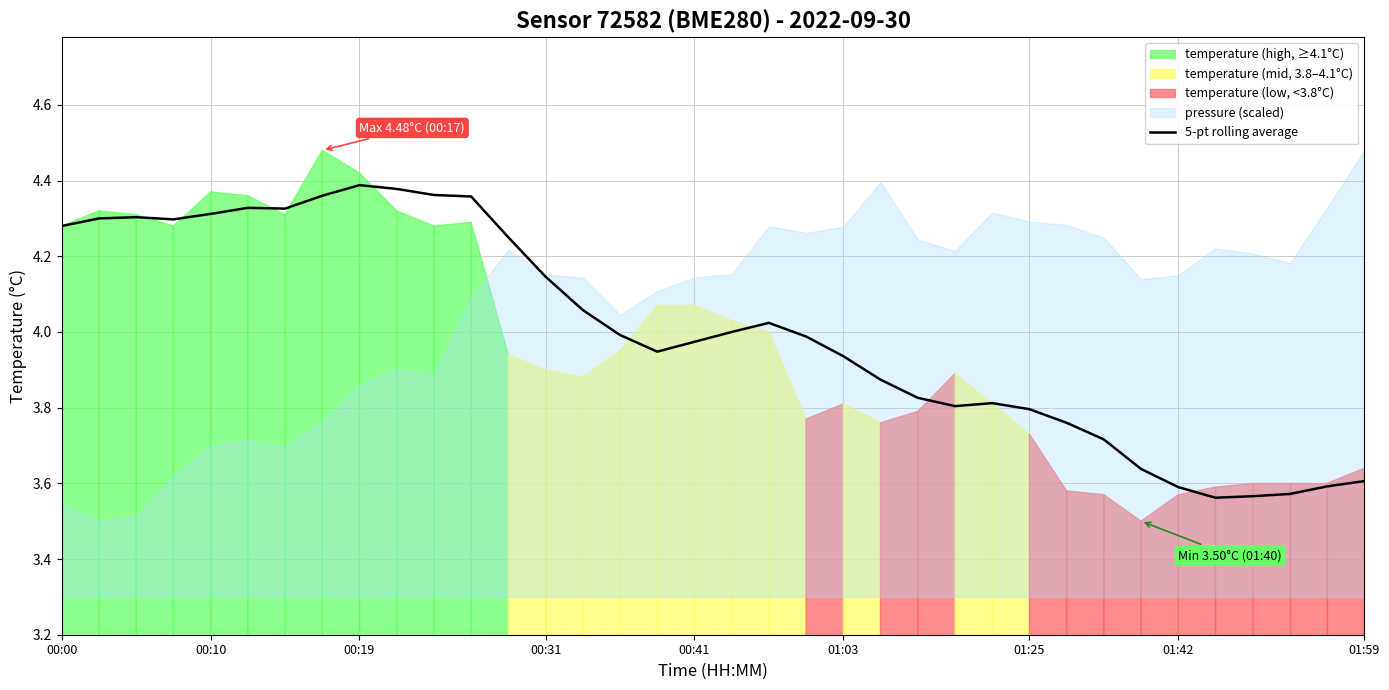

What is the sum of all values?

144.0